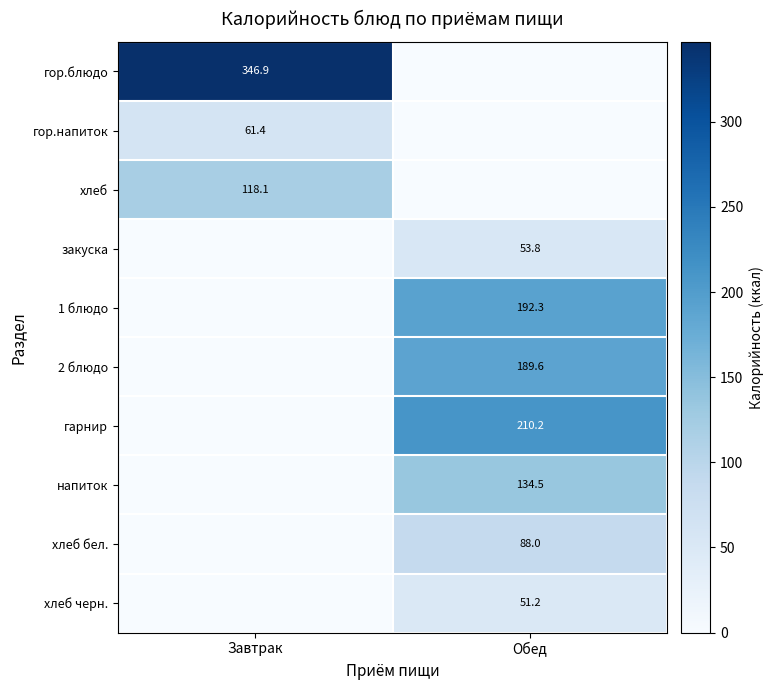

The хлеб черн. series shows 51.2 at Обед. True or false?

True